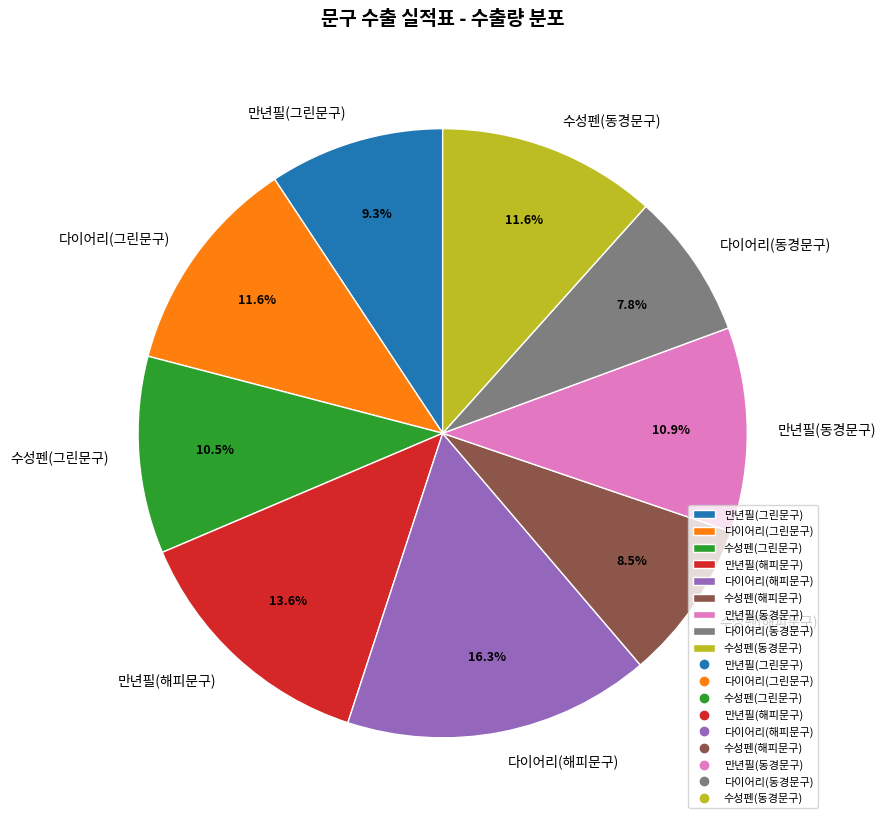

What is the ratio of the value at 만년필(그린문구) to the value at 만년필(동경문구)?

0.9